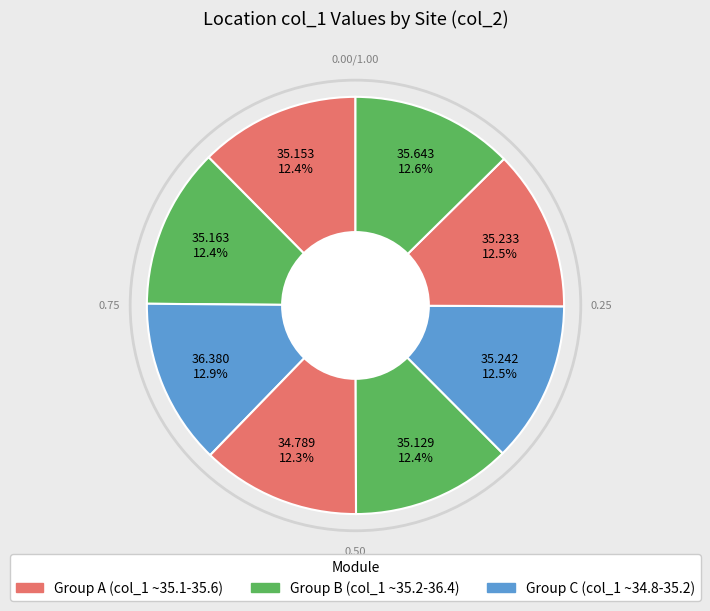

How many segments does this pie chart have?

8